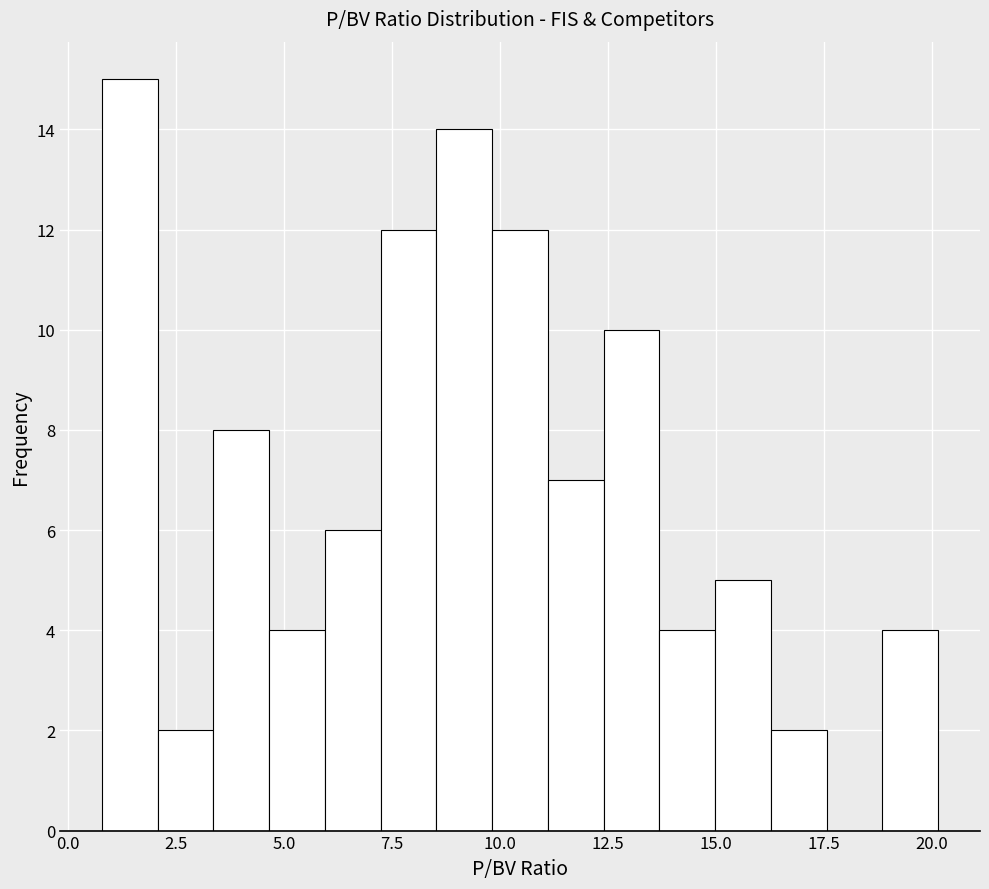

Around what value on the x-axis is the tallest bar? Give the approximate position of its centre, as read against the axis.

1.5